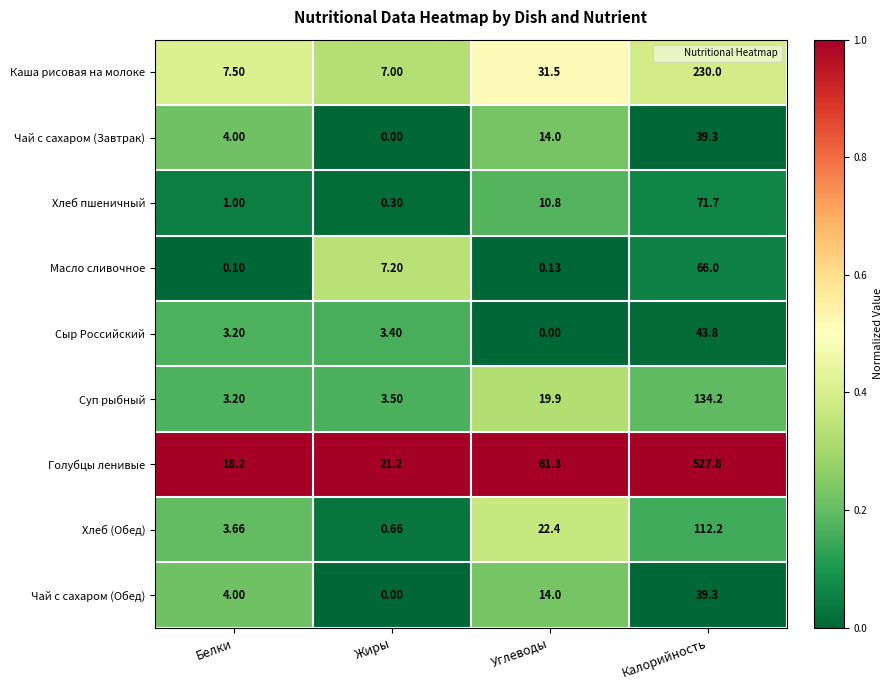

What is the difference between the highest and lowest values at Белки?

18.1